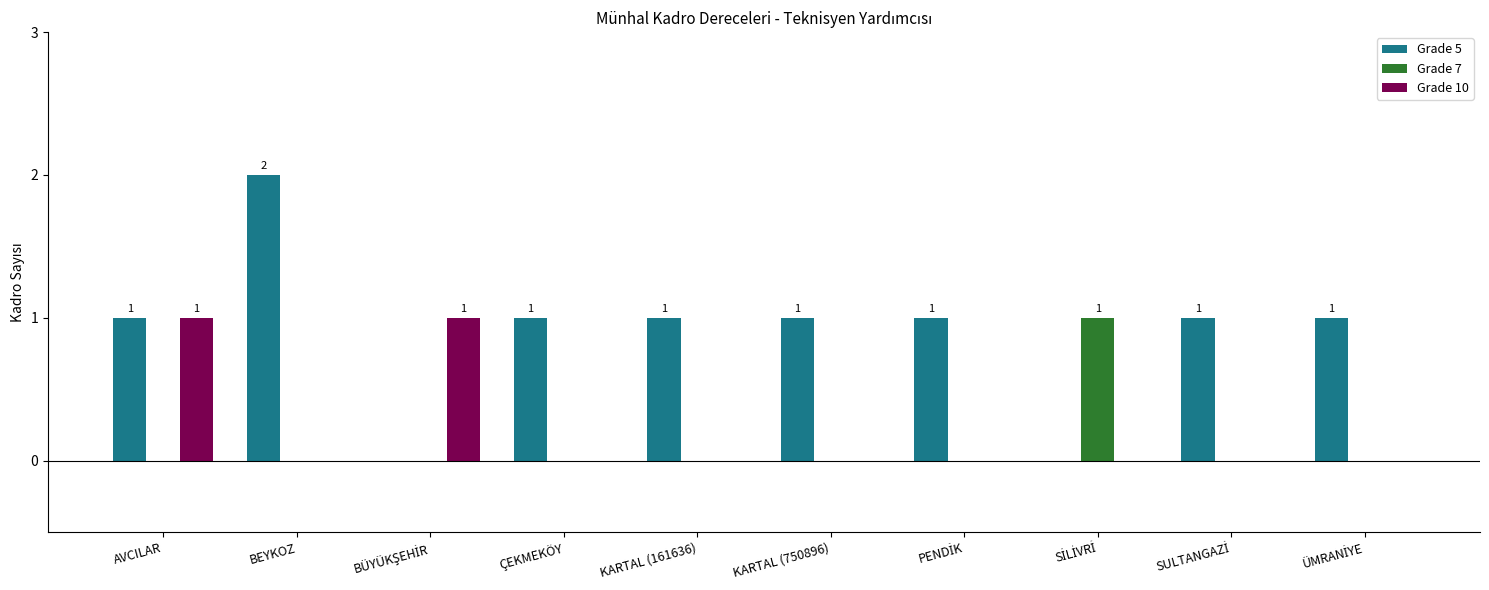

Which series has the largest total across all categories?

Grade 5